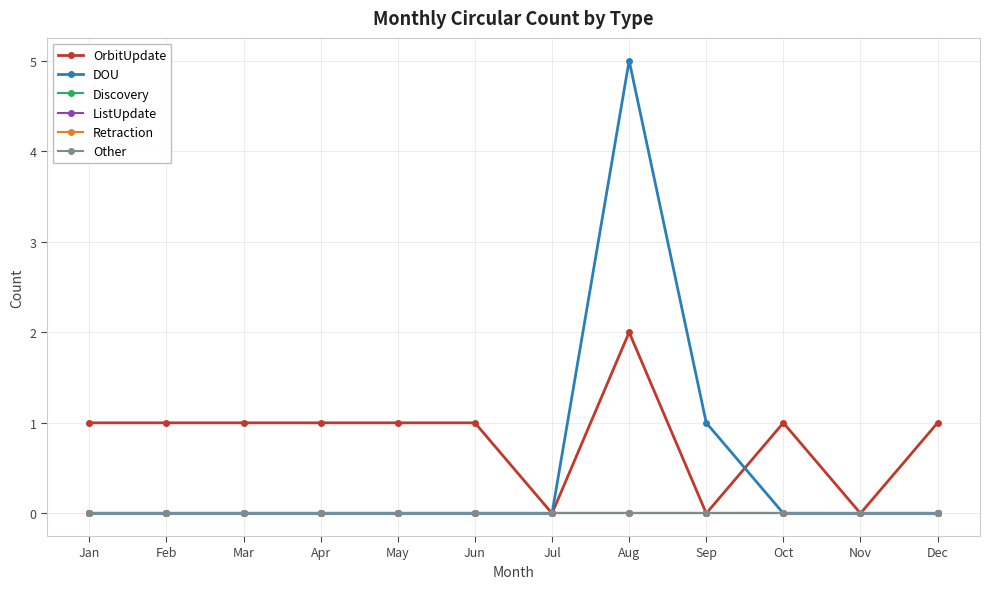

At which label does Other reach its peak?

Jan